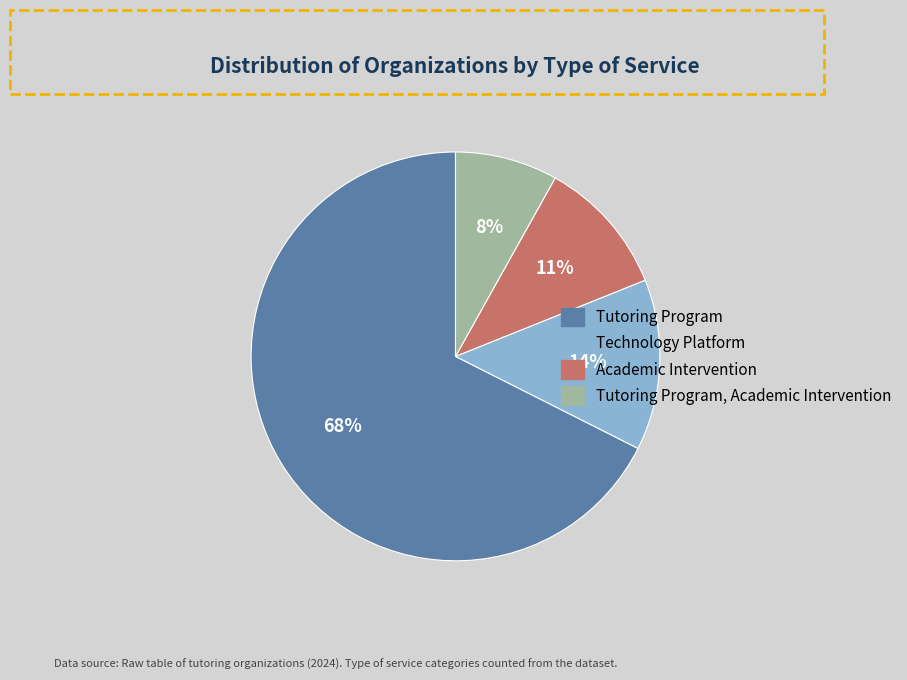

To the nearest percent, what is the difference between the largest and smallest slice percentages?

59%